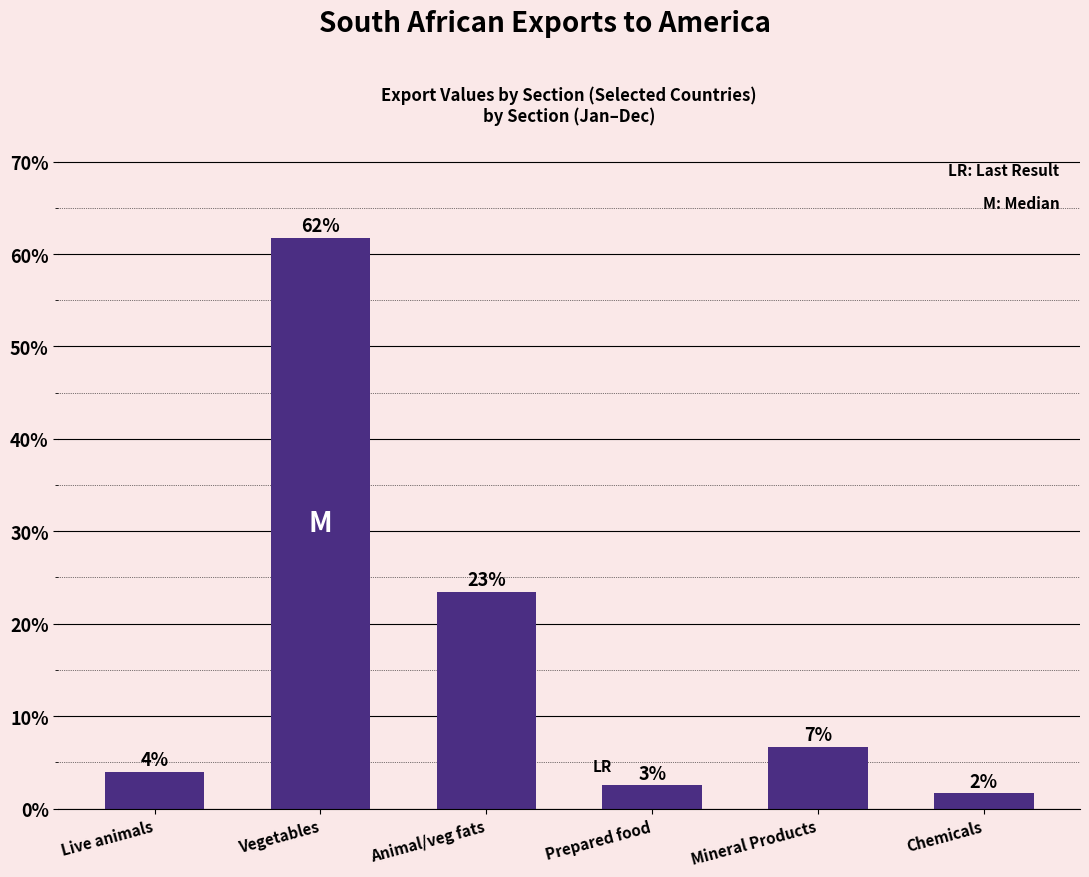

What is the label of the 4th bar from the right?

Animal/veg fats